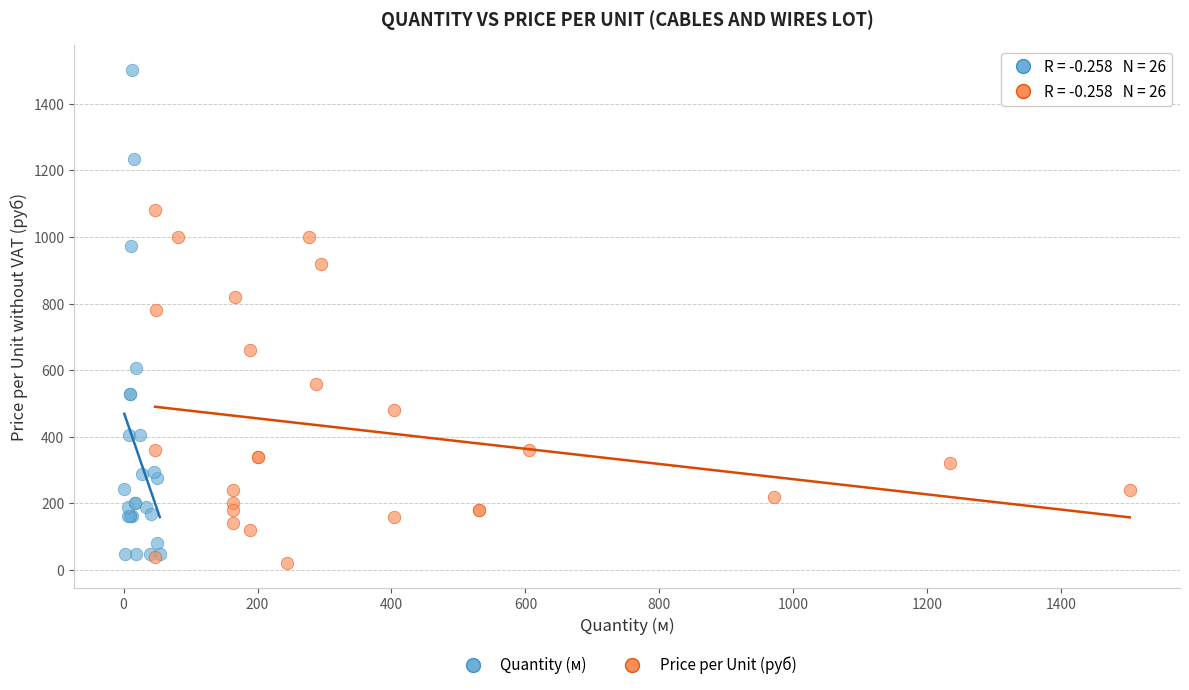

Which series reaches the maximum Y coordinate?

Quantity (м)